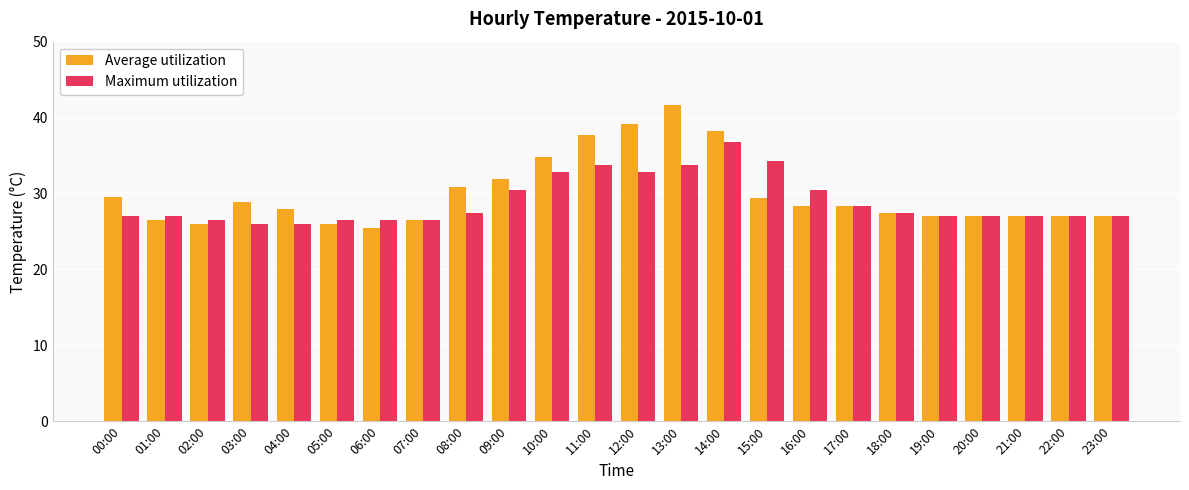

How many categories are shown in the chart?

24